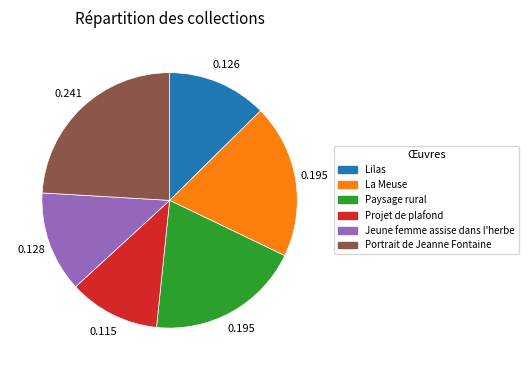

What is the largest slice in the pie chart?

Portrait de Jeanne Fontaine